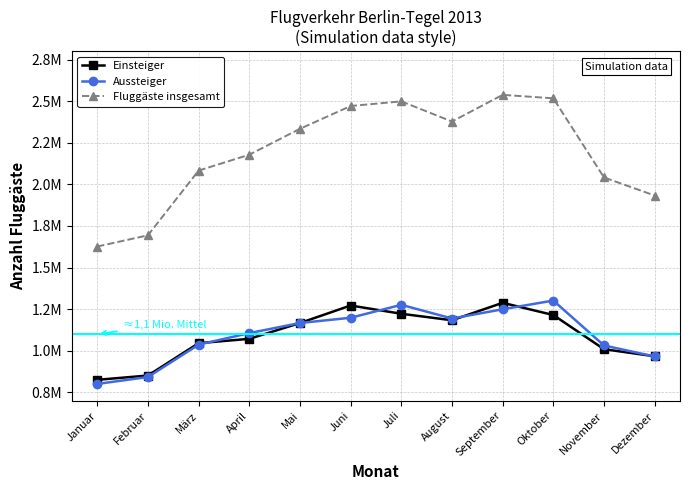

Is this an area chart (filled region under the line)?

No